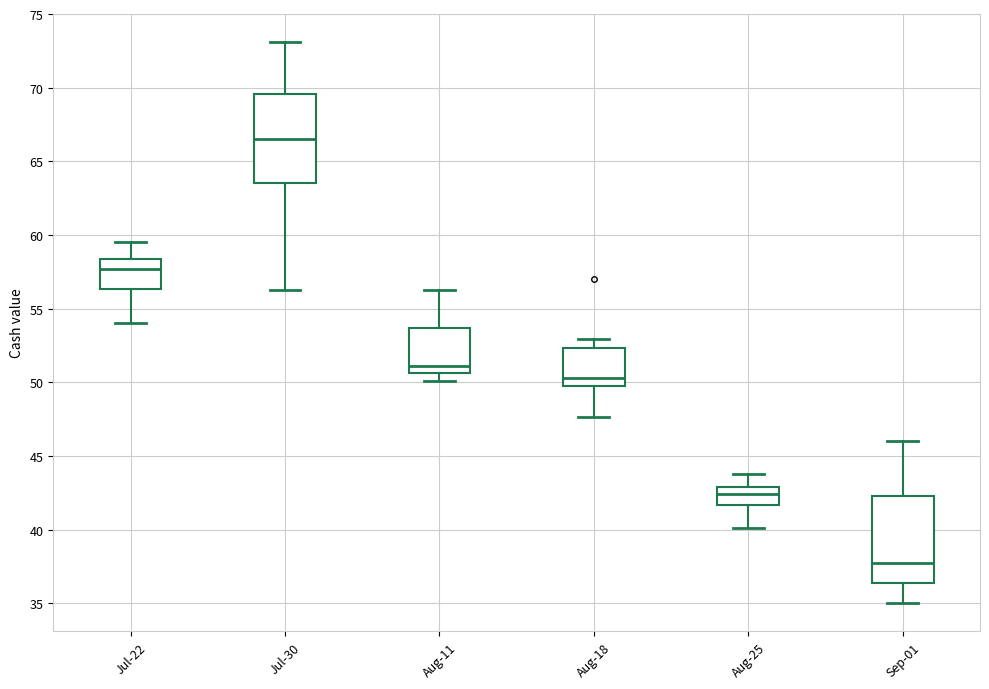

Where does the median line of the box for Aug-11 sit on the y-axis? The values are not printed on the chart, so give them approximately, as read against the axis.

51.0